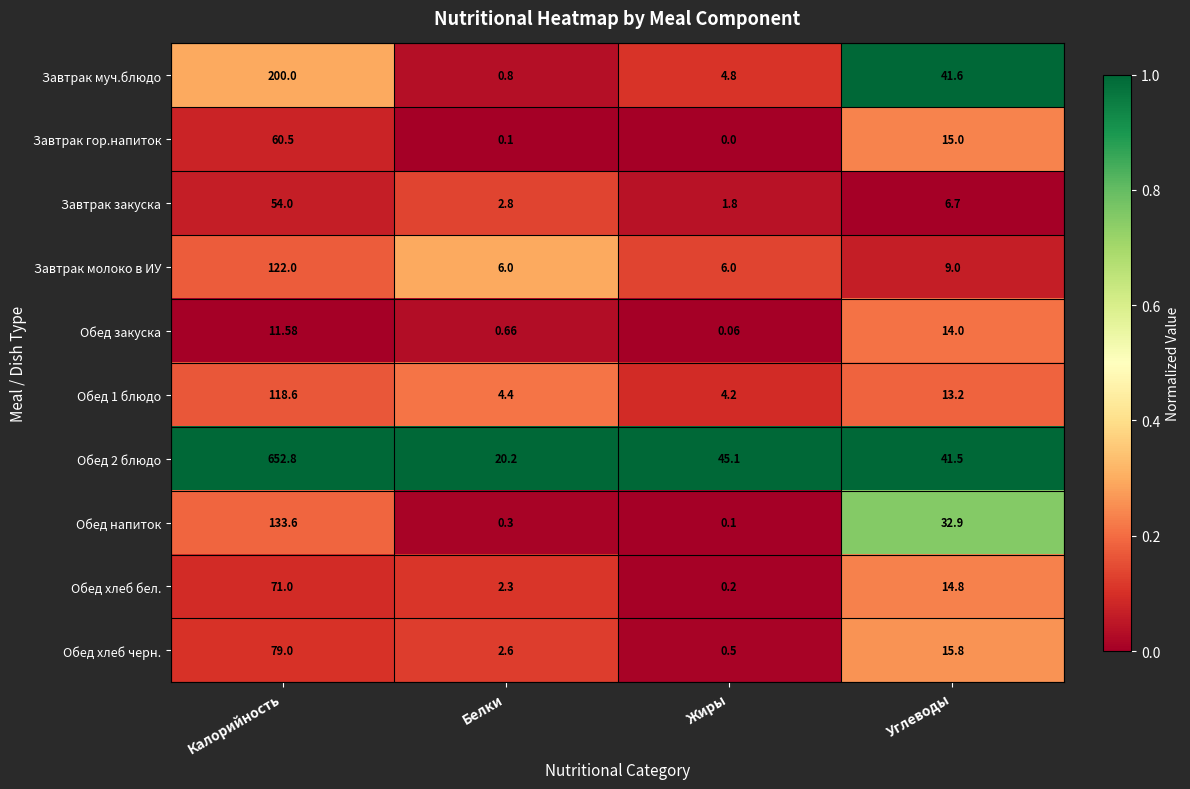

Is the value of Обед напиток at Белки greater than the value of Завтрак гор.напиток at Жиры?

Yes